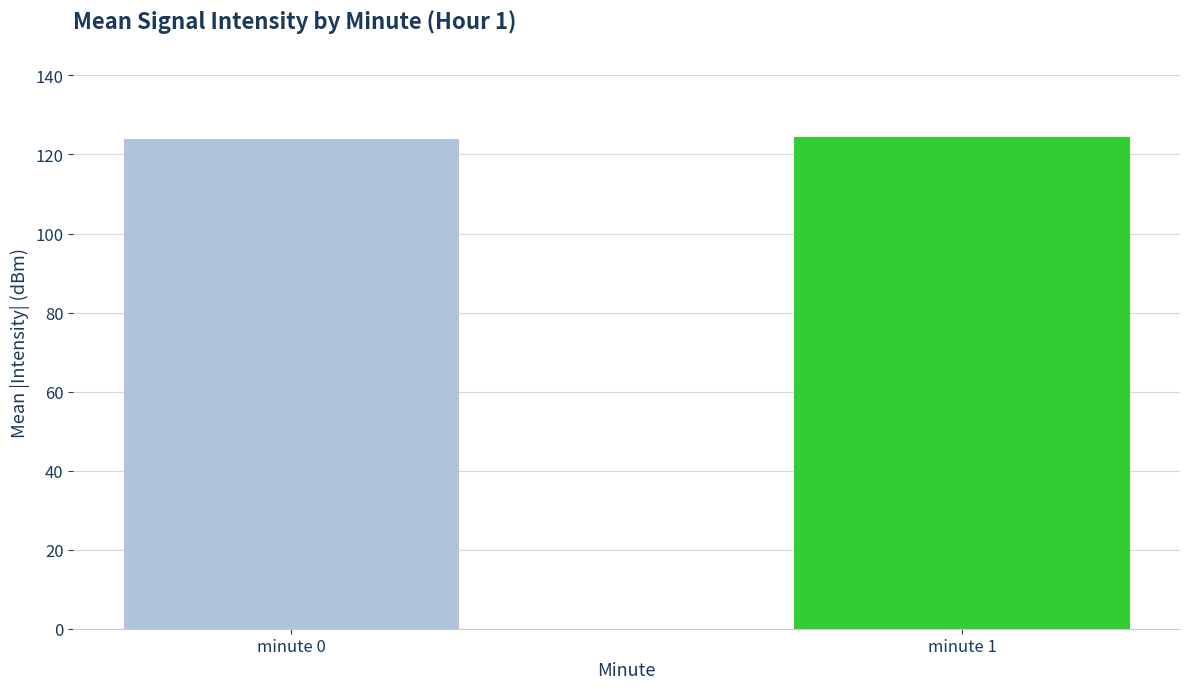

Approximately how many times larger is the value at minute 1 compared to minute 0?

1.0